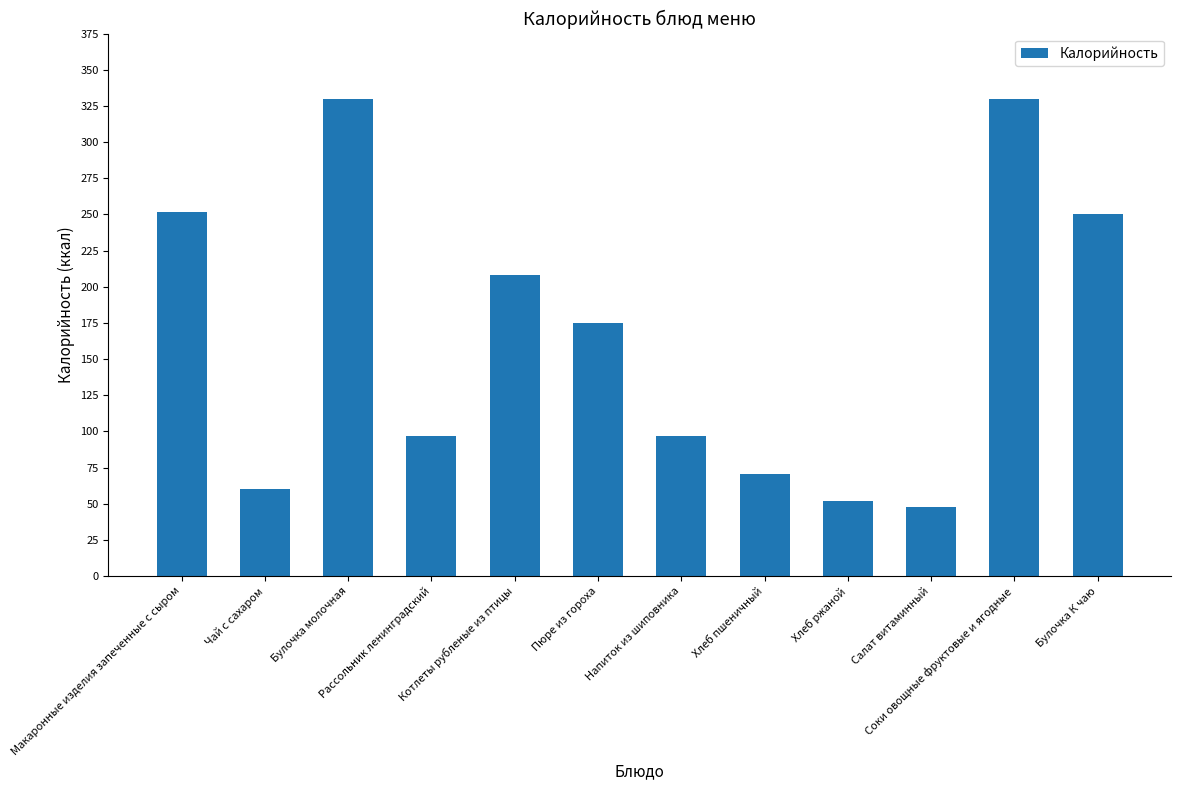

What is the value of the 6th bar from the left?

174.6